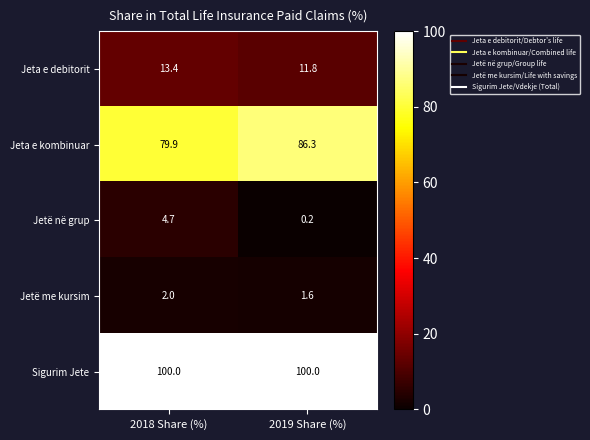

Reading left to right, what are all the values shown in this chart?

Jeta e debitorit: 13.4	11.8
Jeta e kombinuar: 79.9	86.3
Jetë në grup: 4.7	0.2
Jetë me kursim: 2.0	1.6
Sigurim Jete: 100.0	100.0